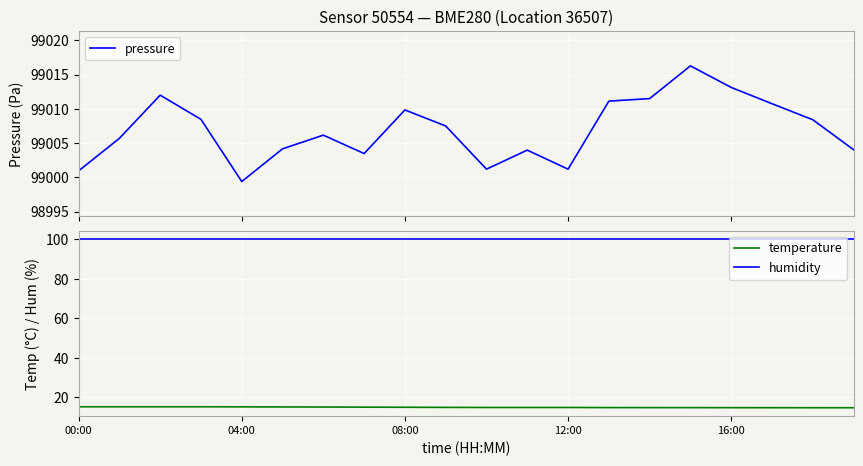

What is the maximum value for temperature?

15.2